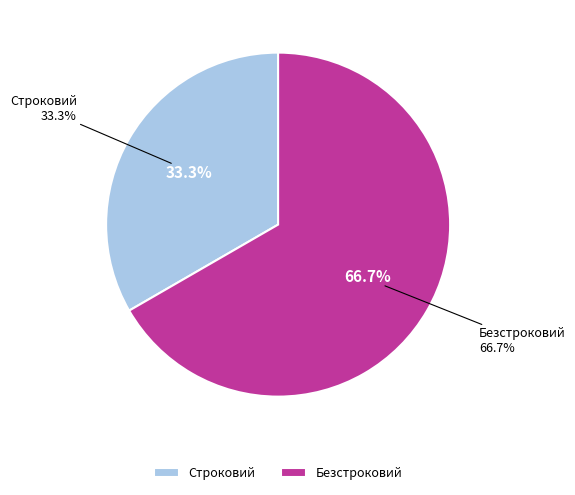

To the nearest percent, what percentage of the pie is Безстроковий?

67%